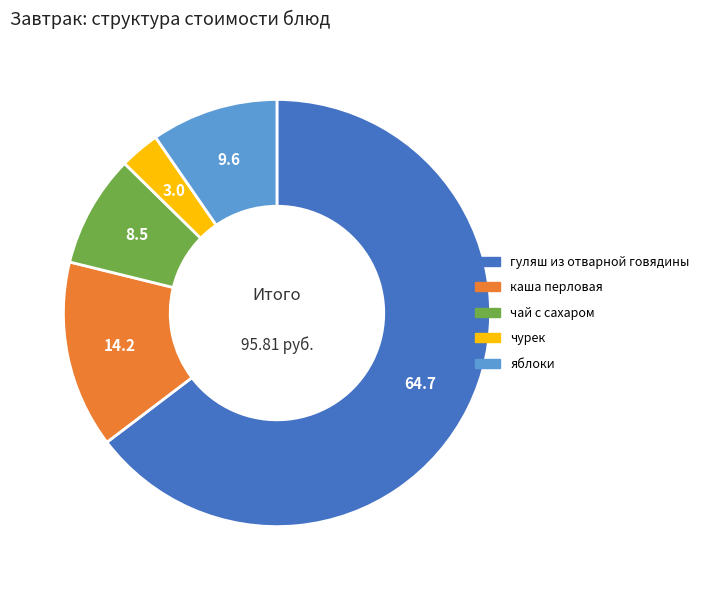

Count the number of slices in the pie.

5